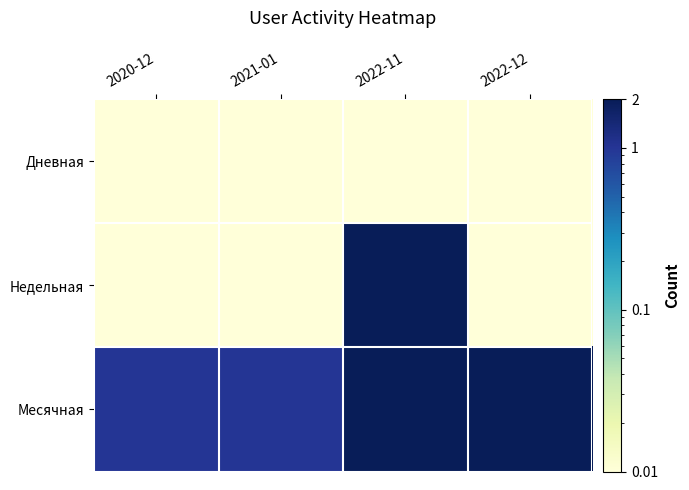

How many series are shown in this chart?

3